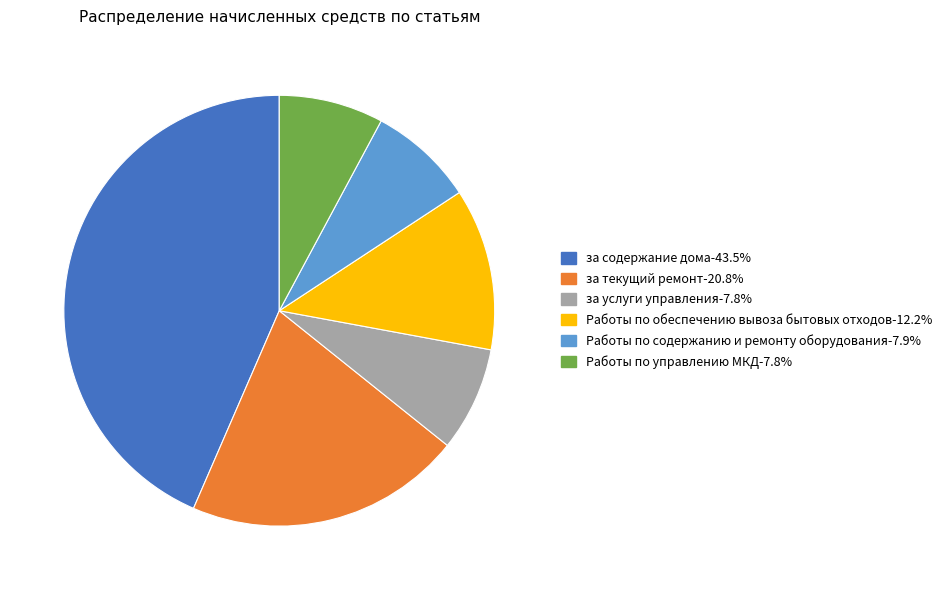

Which slice is the largest?

за содержание дома